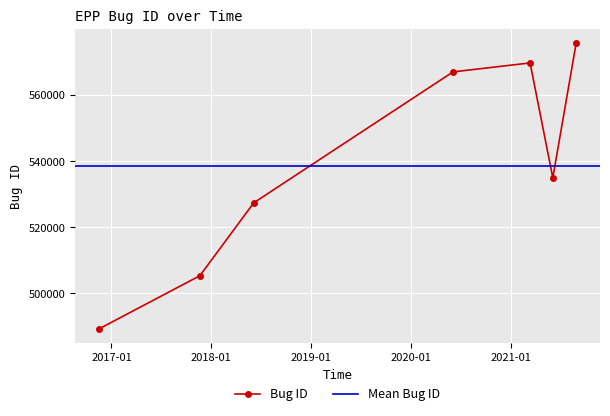

List the labels in order of value, largest first.

2021-08-27 20:59:26, 2021-03-12 09:37:39, 2020-06-03 07:46:26, 2021-06-03 12:16:48, 2018-06-05 11:38:40, 2017-11-20 09:10:02, 2016-11-16 07:47:37